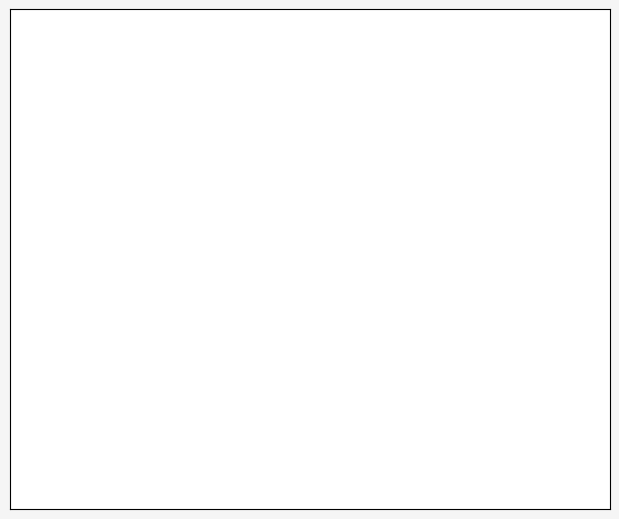

Does any single category account for the majority?

Yes